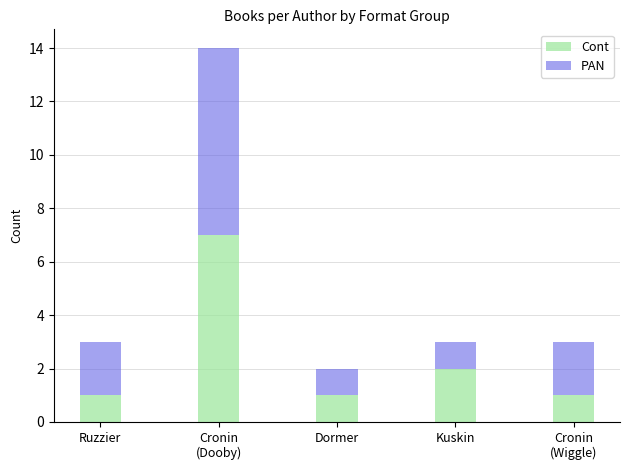

Count the Cont values in the range 1 to 2.

4